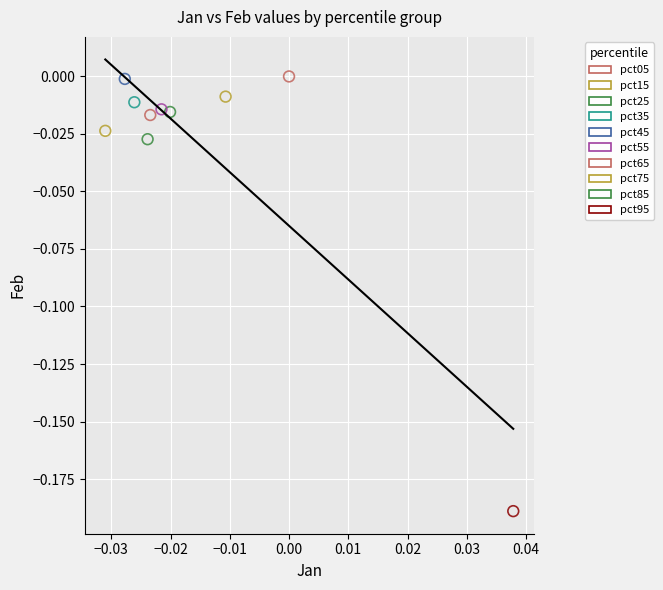

What are all the series names shown in the legend?

pct05, pct15, pct25, pct35, pct45, pct55, pct65, pct75, pct85, pct95